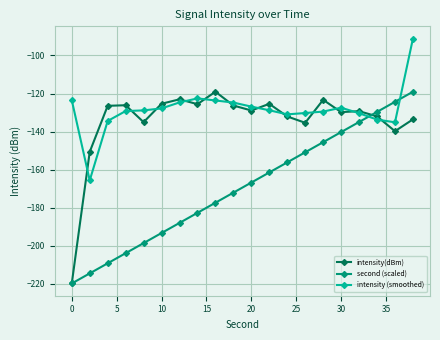

True or false: intensity(dBm) has more than 1 interior local peaks.

True